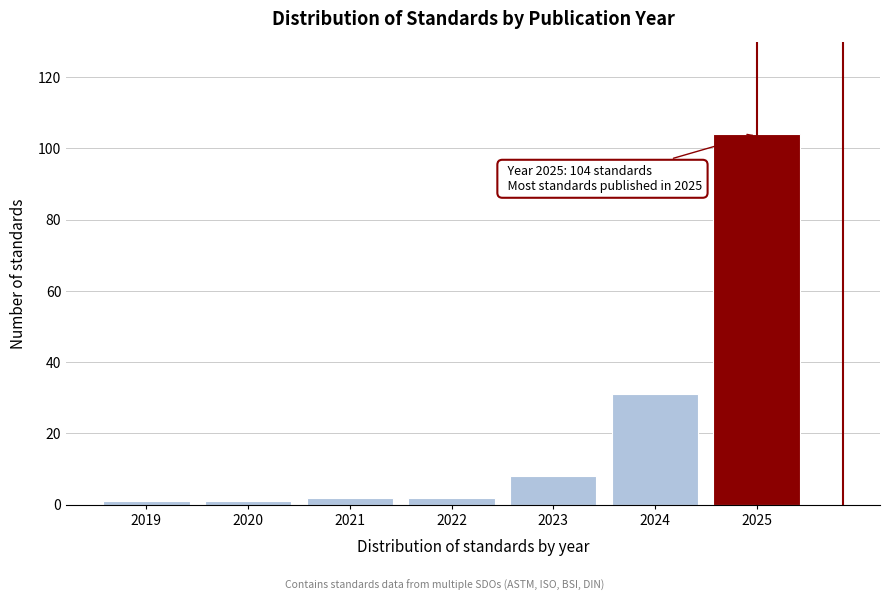

Reading left to right, extract all data points from this chart.

2019=1	2020=1	2021=2	2022=2	2023=8	2024=31	2025=104